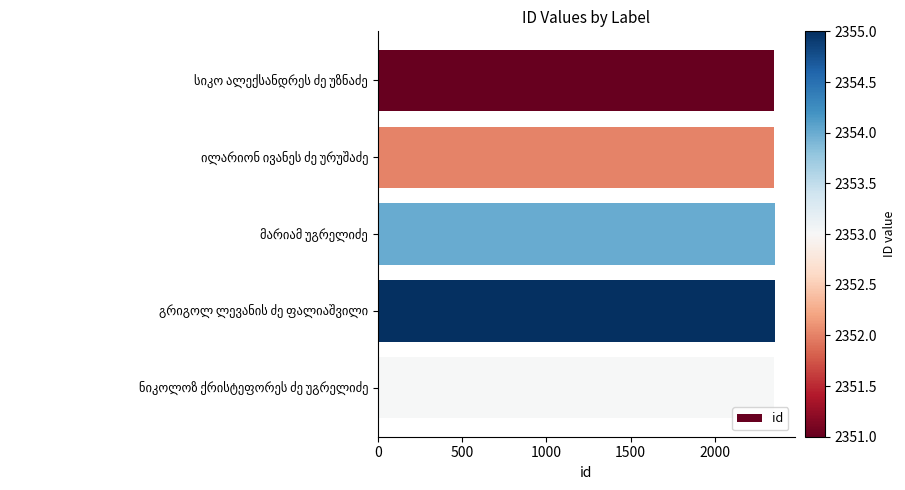

What is the value of the 4th bar from the top?

2355